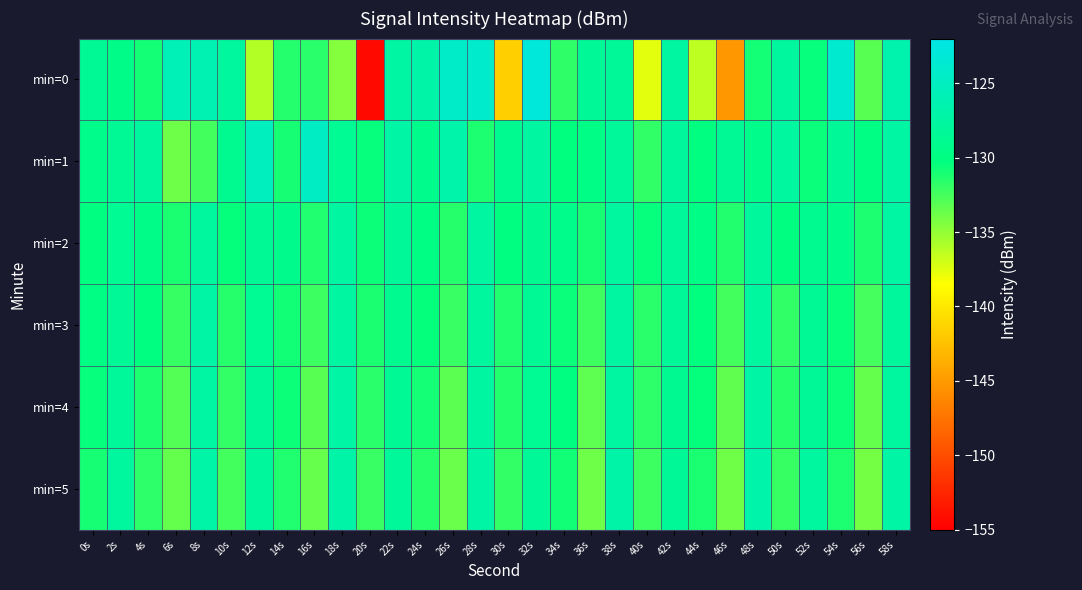

Reading right to left, extract all data points from this chart.

min=0: 58s=-126.5	56s=-133.1	54s=-123.7	52s=-130.5	50s=-127.8	48s=-130.9	46s=-145.1	44s=-136.3	42s=-127.5	40s=-137.6	38s=-128.3	36s=-128.4	34s=-131.8	32s=-123.0	30s=-141.6	28s=-124.1	26s=-124.3	24s=-127.0	22s=-127.4	20s=-154.4	18s=-134.5	16s=-131.6	14s=-131.4	12s=-136.0	10s=-127.9	8s=-126.2	6s=-125.8	4s=-130.9	2s=-129.6	0s=-128.5
min=1: 58s=-127.4	56s=-129.8	54s=-128.2	52s=-130.6	50s=-127.7	48s=-129.3	46s=-128.5	44s=-130.1	42s=-127.9	40s=-131.8	38s=-128.1	36s=-129.7	34s=-130.3	32s=-127.6	30s=-128.9	28s=-131.2	26s=-126.8	24s=-129.1	22s=-127.3	20s=-130.5	18s=-128.7	16s=-124.7	14s=-131.0	12s=-125.1	10s=-128.9	8s=-132.4	6s=-133.9	4s=-127.7	2s=-128.5	0s=-129.4
min=2: 58s=-127.4	56s=-131.2	54s=-129.3	52s=-128.9	50s=-130.1	48s=-127.9	46s=-131.4	44s=-129.7	42s=-128.1	40s=-130.5	38s=-127.7	36s=-131.0	34s=-129.4	32s=-128.8	30s=-130.2	28s=-127.6	26s=-131.5	24s=-129.9	22s=-128.3	20s=-130.7	18s=-127.5	16s=-131.3	14s=-129.2	12s=-128.6	10s=-130.4	8s=-127.8	6s=-131.1	4s=-129.5	2s=-128.7	0s=-130.2
min=3: 58s=-127.9	56s=-132.5	54s=-130.5	52s=-128.6	50s=-131.8	48s=-127.7	46s=-132.4	44s=-130.3	42s=-128.2	40s=-131.6	38s=-127.5	36s=-132.3	34s=-130.6	32s=-128.5	30s=-131.3	28s=-127.8	26s=-132.1	24s=-130.4	22s=-128.9	20s=-131.1	18s=-127.6	16s=-132.2	14s=-130.8	12s=-128.7	10s=-131.5	8s=-127.3	6s=-132.0	4s=-130.1	2s=-128.4	0s=-129.8
min=4: 58s=-127.7	56s=-133.5	54s=-130.6	52s=-128.4	50s=-131.5	48s=-127.3	46s=-133.4	44s=-130.4	42s=-128.8	40s=-131.7	38s=-127.5	36s=-133.3	34s=-130.2	32s=-128.7	30s=-131.4	28s=-127.6	26s=-133.2	24s=-130.9	22s=-128.5	20s=-131.6	18s=-127.2	16s=-133.1	14s=-130.7	12s=-128.3	10s=-131.9	8s=-127.4	6s=-133.0	4s=-131.2	2s=-128.1	0s=-130.5
min=5: 58s=-127.3	56s=-134.0	54s=-131.2	52s=-127.7	50s=-132.0	48s=-126.8	46s=-133.9	44s=-131.1	42s=-128.4	40s=-132.2	38s=-127.0	36s=-133.8	34s=-130.8	32s=-128.3	30s=-131.9	28s=-127.2	26s=-133.7	24s=-131.5	22s=-128.1	20s=-132.1	18s=-126.9	16s=-133.6	14s=-131.3	12s=-127.9	10s=-132.4	8s=-127.1	6s=-133.5	4s=-131.7	2s=-127.8	0s=-131.0